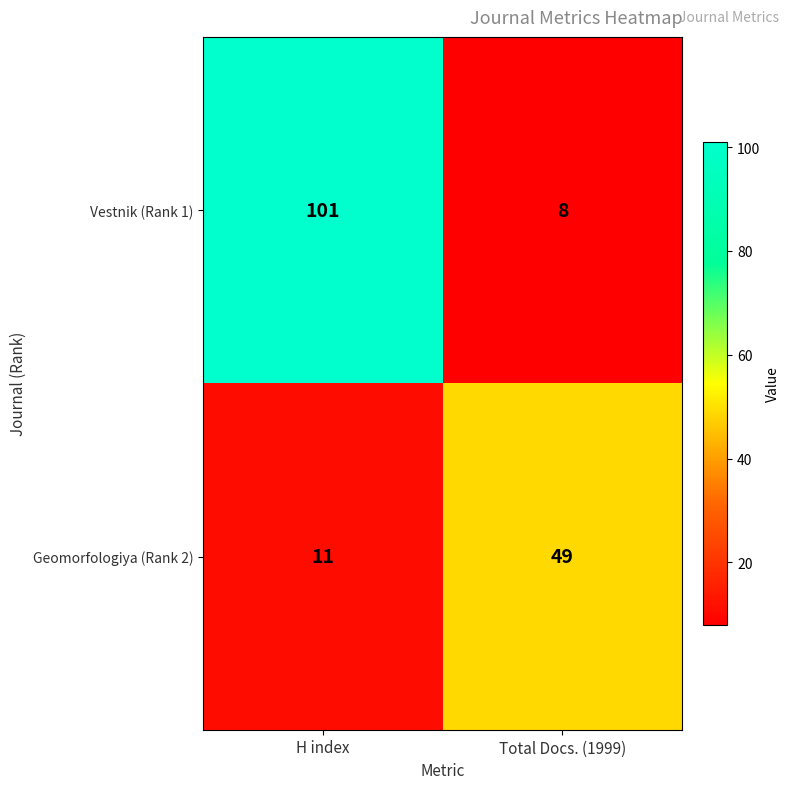

Which category has the highest value across all series?

H index